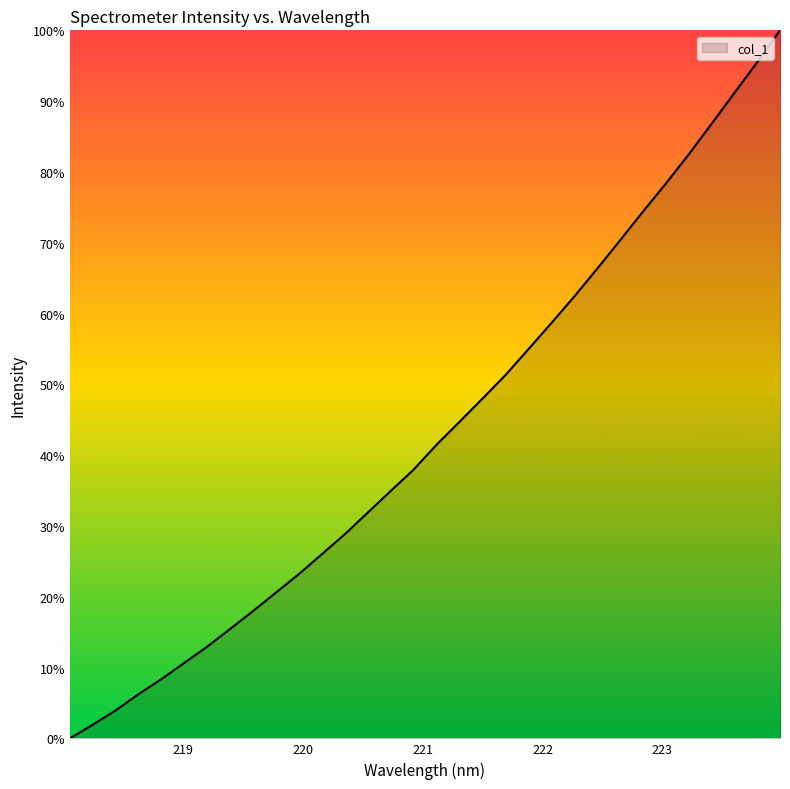

How many categories are shown in the chart?

32